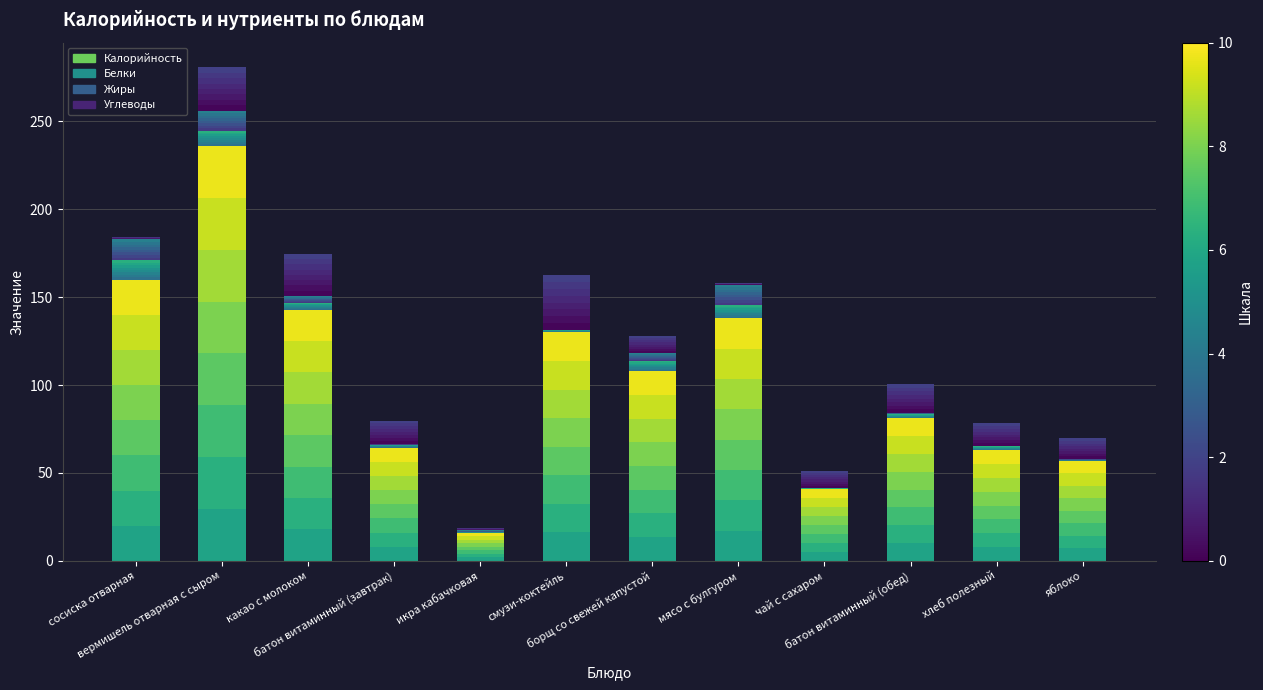

What is the label of the 5th bar from the left?

икра кабачковая